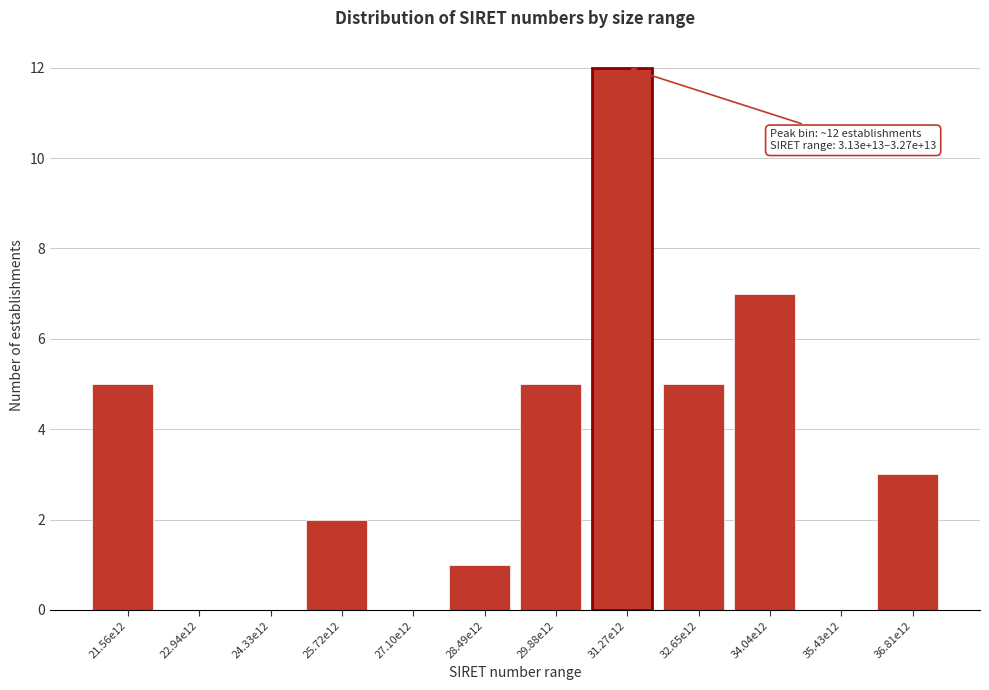

Reading left to right, transcribe all the data shown in this chart.

21.56e12=5	22.94e12=0	24.33e12=0	25.72e12=2	27.10e12=0	28.49e12=1	29.88e12=5	31.27e12=12	32.65e12=5	34.04e12=7	35.43e12=0	36.81e12=3